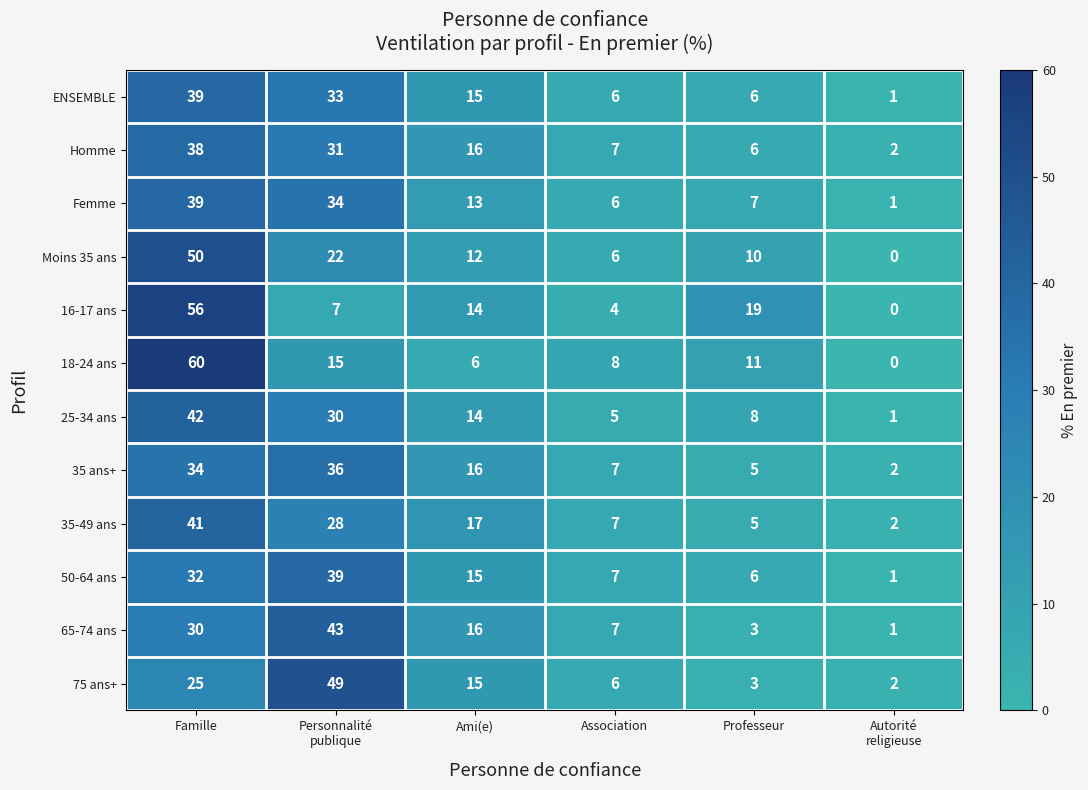

What is the average value of the 25-34 ans series?

17